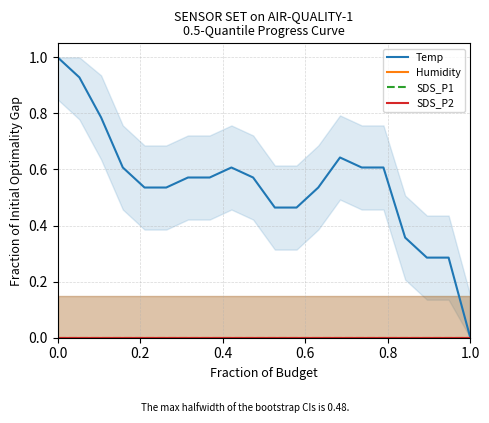

At how many categories does at least one series exceed 0?

19